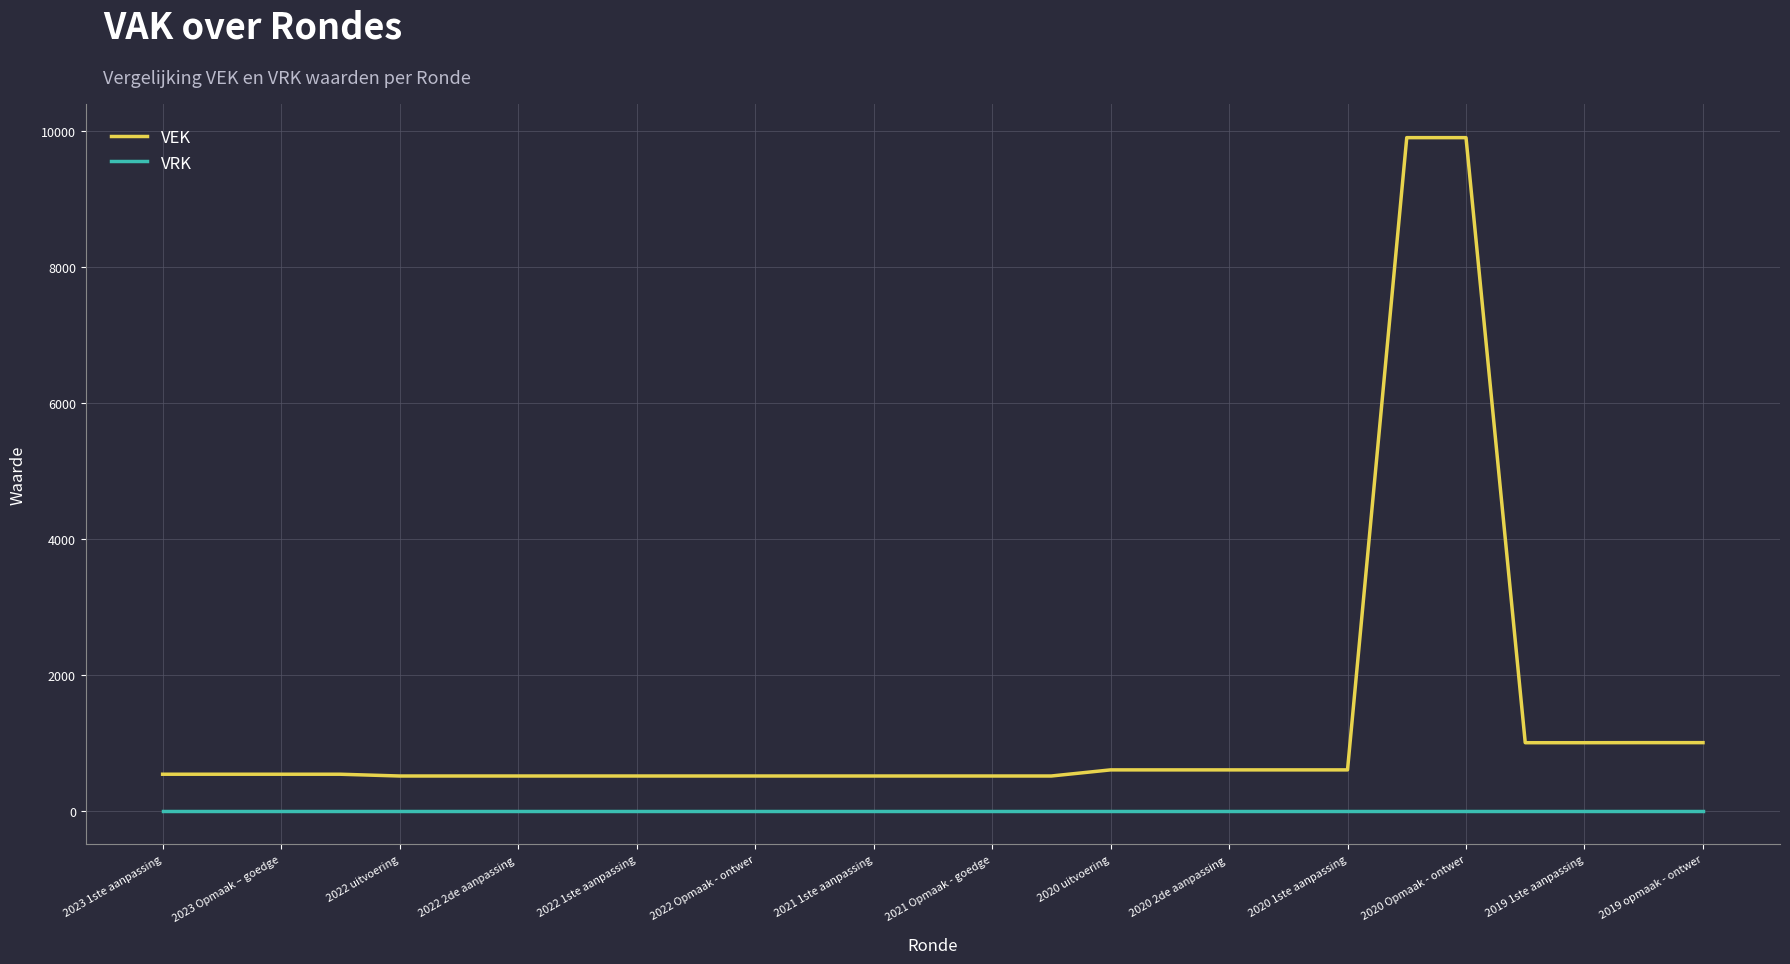

What is the difference between the maximum and minimum values in the VEK series?

9396